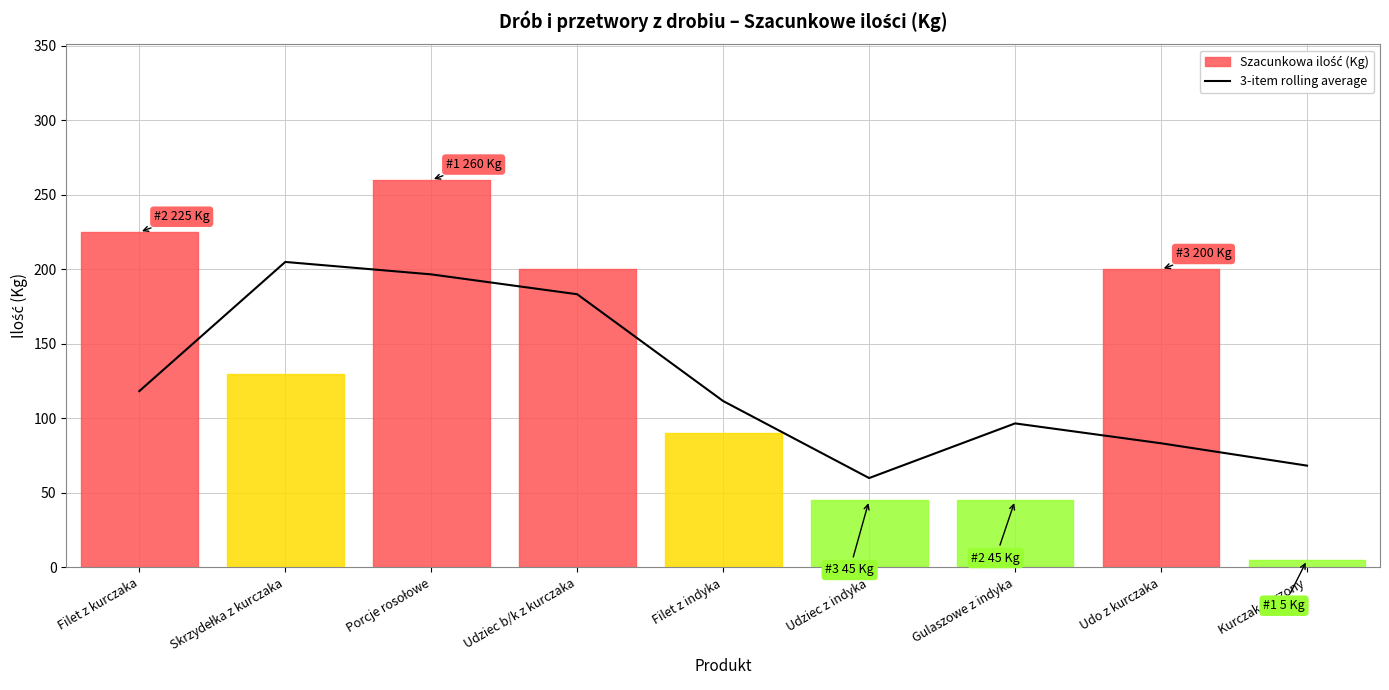

The 3-item rolling average series shows 100.8 at Udziec b/k z kurczaka. True or false?

False